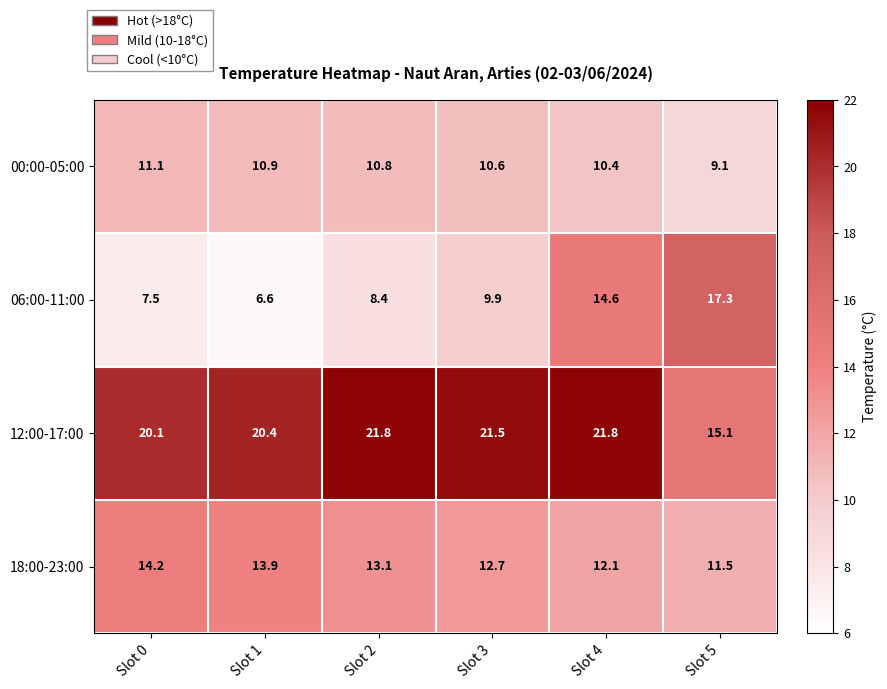

What is the maximum value shown in the chart?

21.8